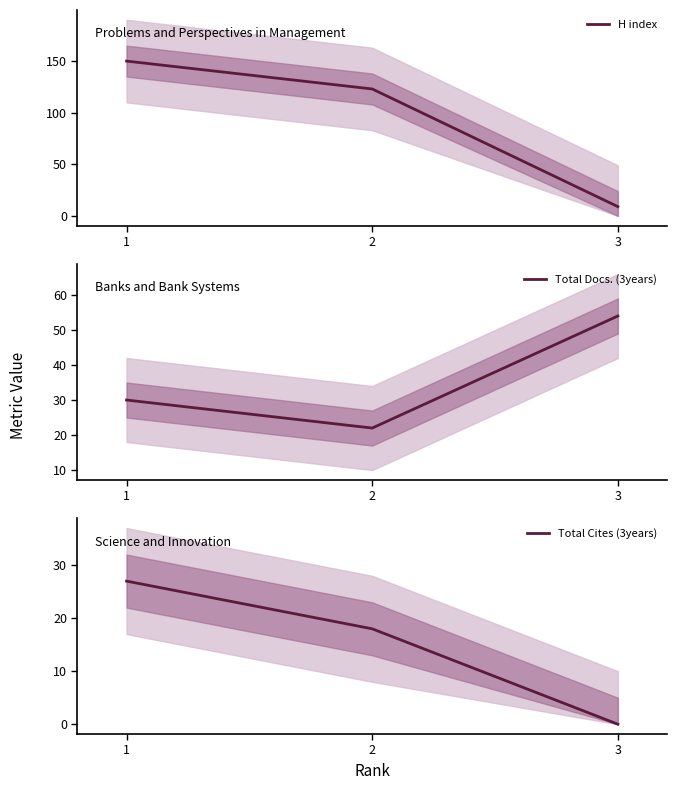

Is it true that H index equals 9 at 3?

True